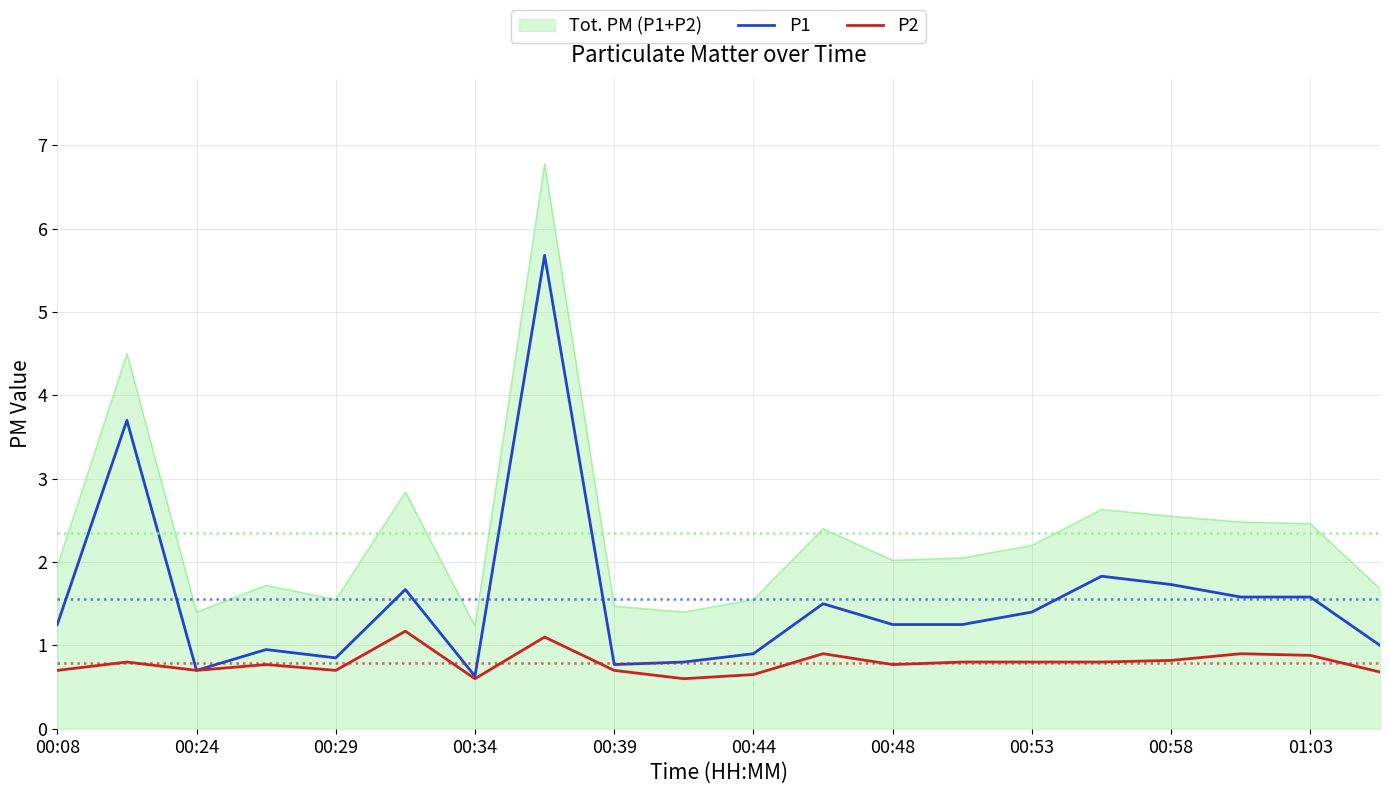

What is the sum of all P1 values?

31.0